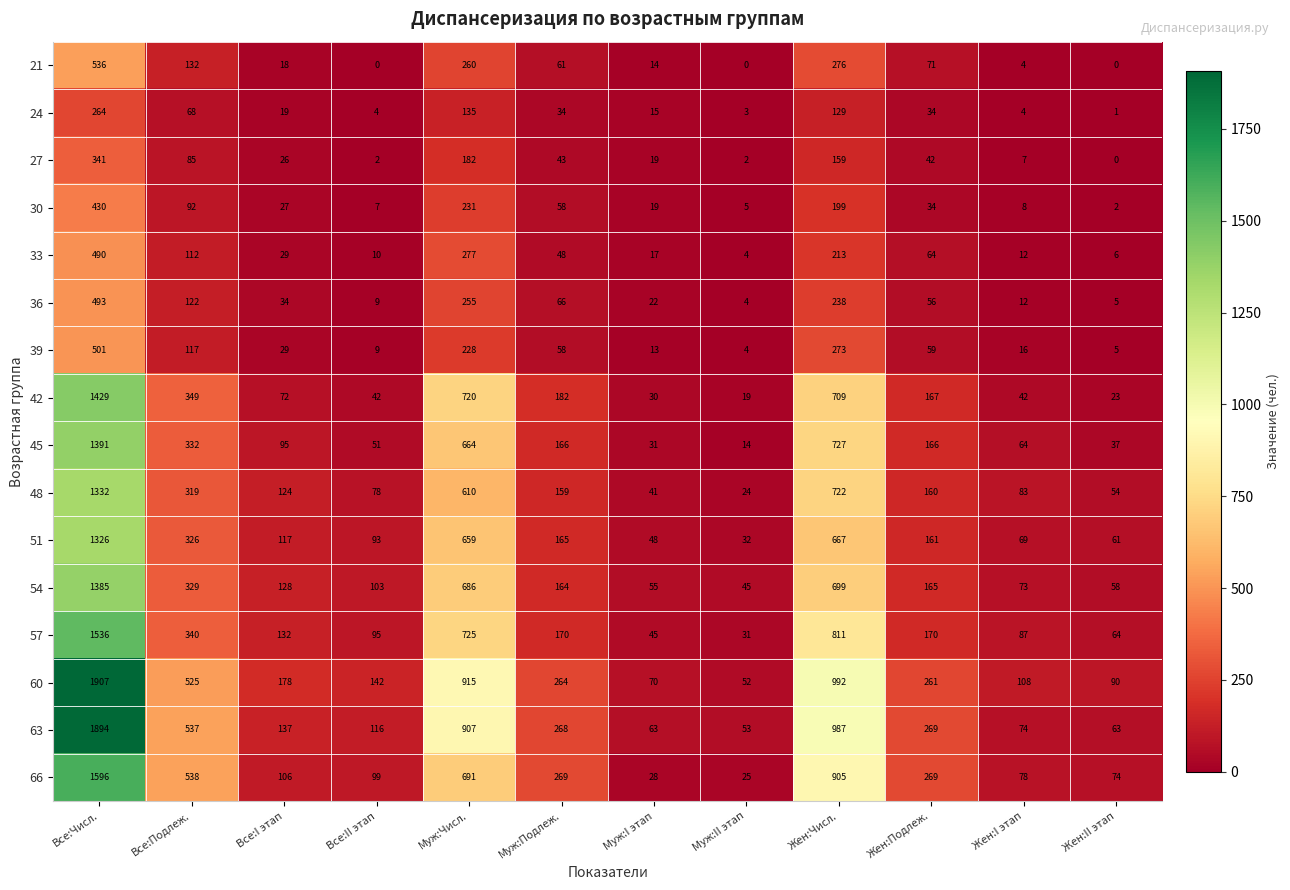

Which series has the largest range (max minus min)?

60